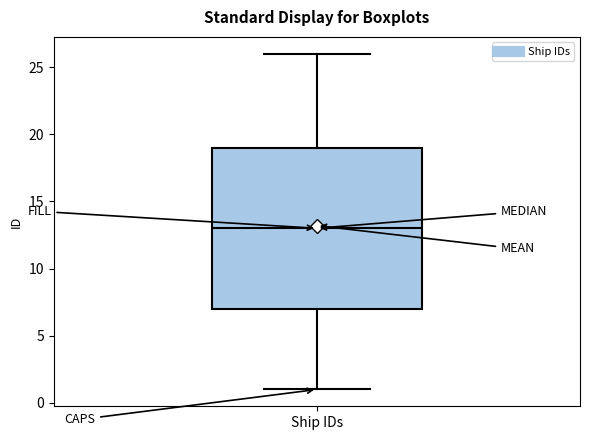

Read this box plot against the y-axis: the position of the median line, the range covered by the box, and the ends of both whiskers. The values are not printed on the chart, so give them approximately, as read against the axis.

median 13, box 7 to 19, whiskers 1 to 26